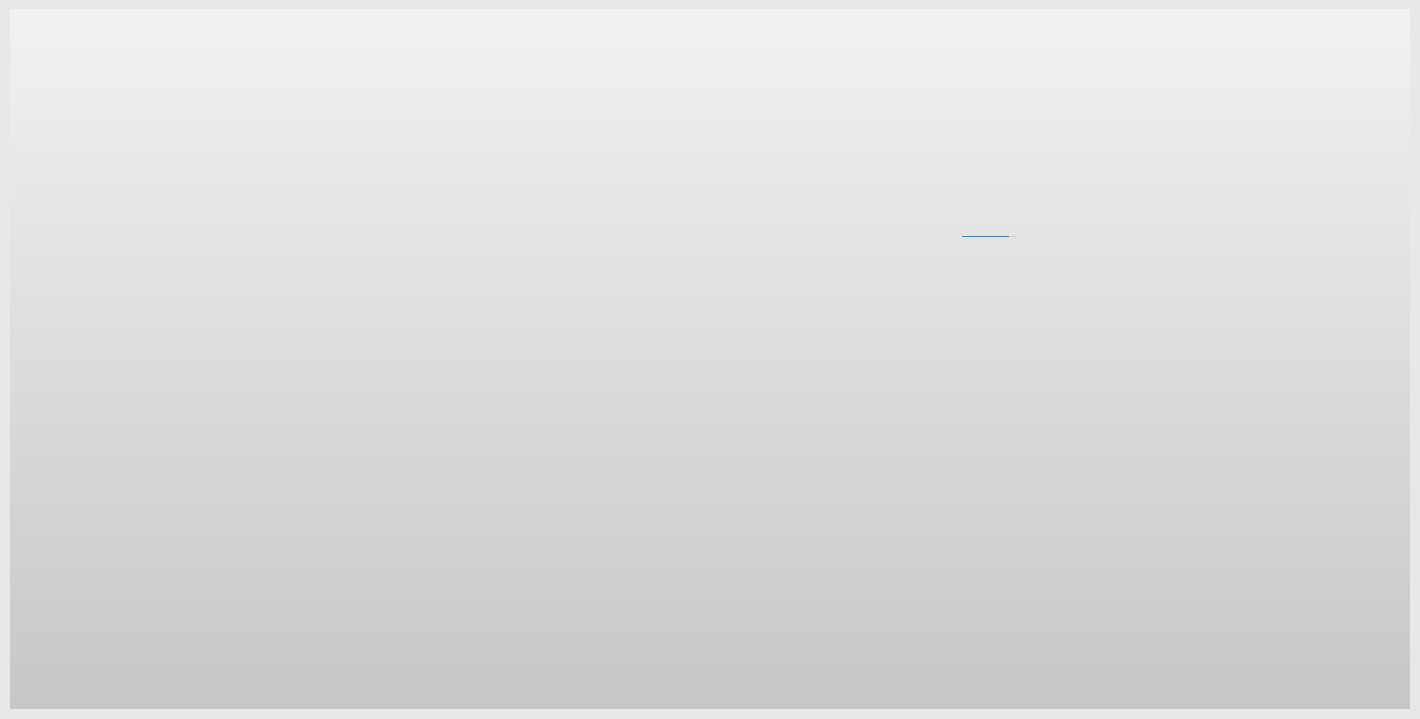

At which category does the chart reach its peak across all series?

№12